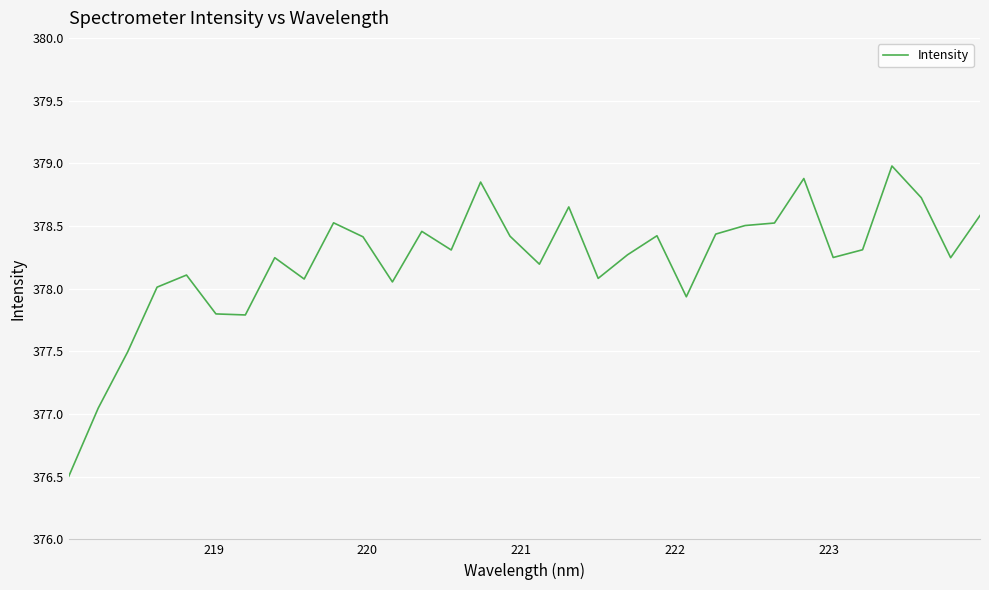

What is the difference between the maximum and minimum values?

2.5